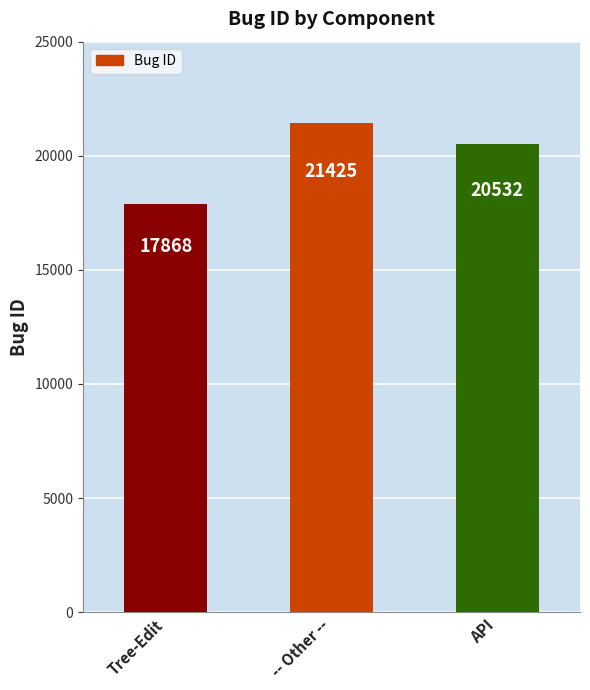

How many data points does each series have?

3